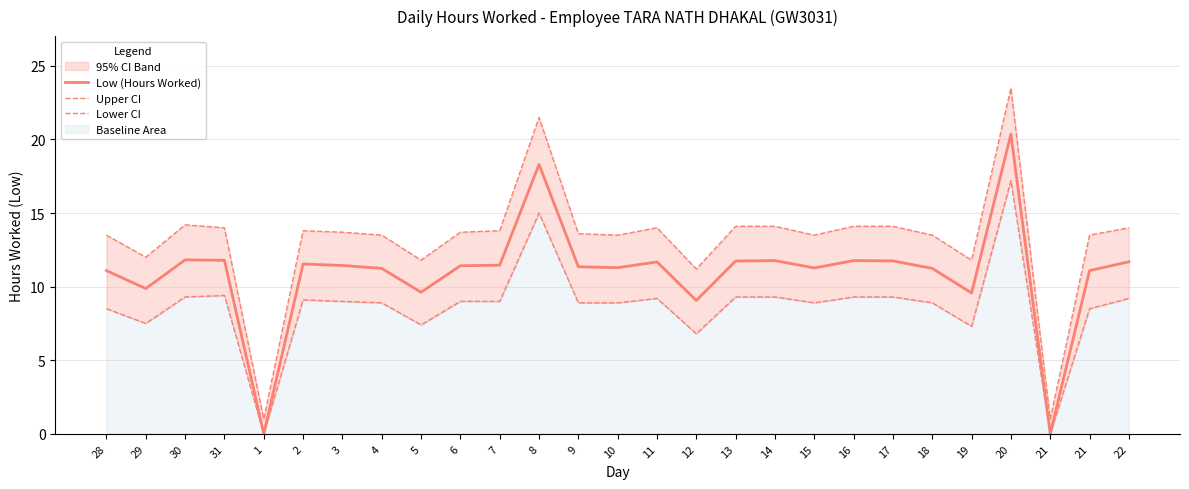

The value of Upper CI at 31 is 14.0. True or false?

True